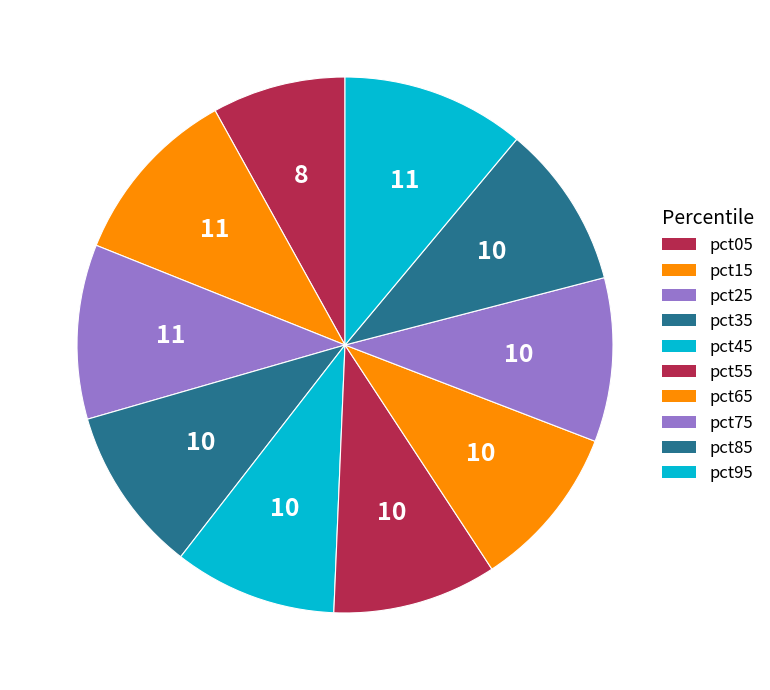

Is there any slice that represents more than half of the pie?

No